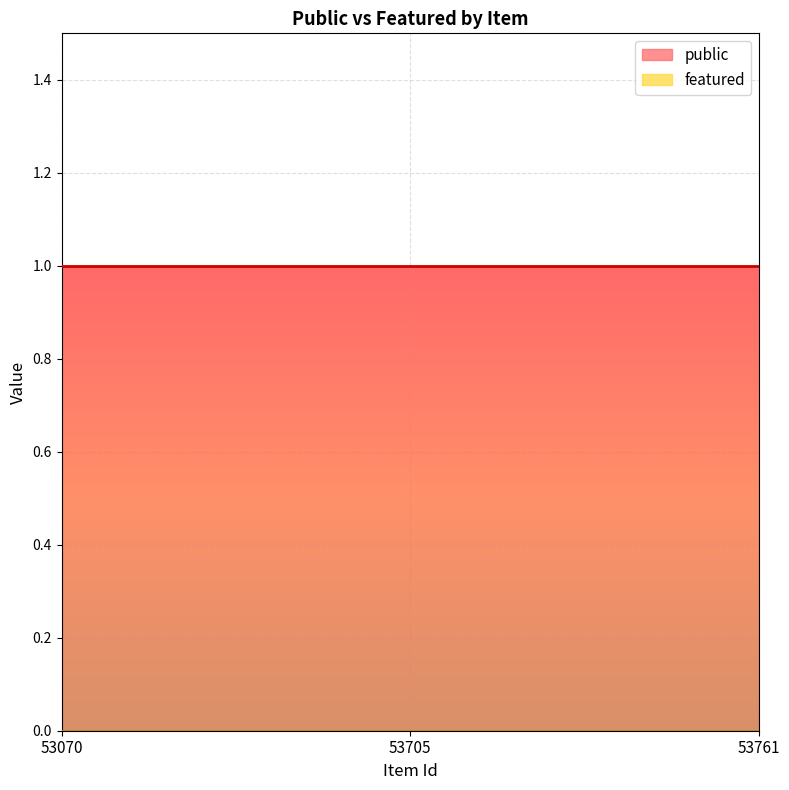

Which series has the largest total across all categories?

public